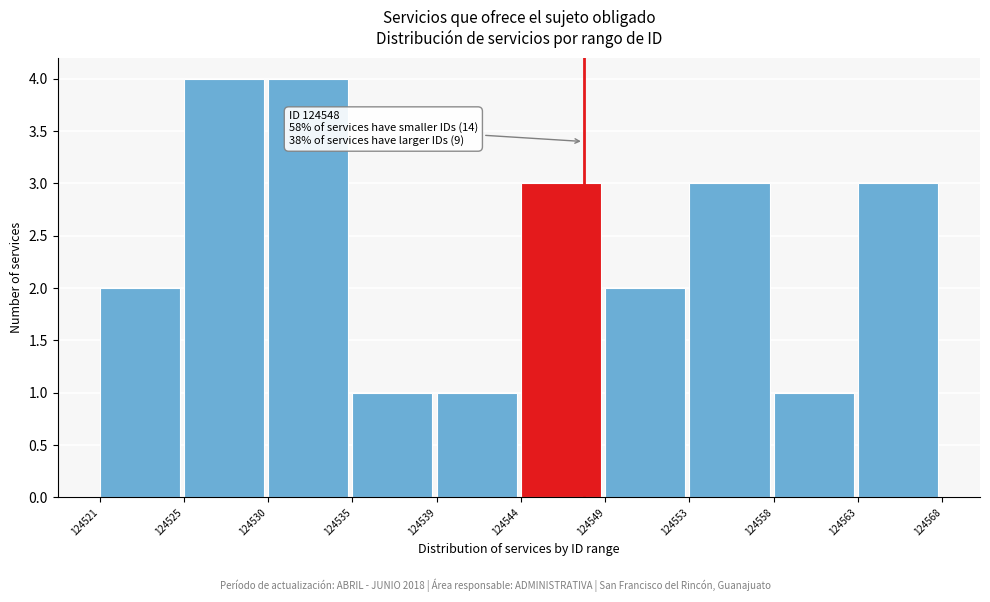

Reading left to right, transcribe all the data shown in this chart.

124521=2	124525=4	124530=4	124535=1	124539=1	124544=3	124549=2	124553=3	124558=1	124563=3